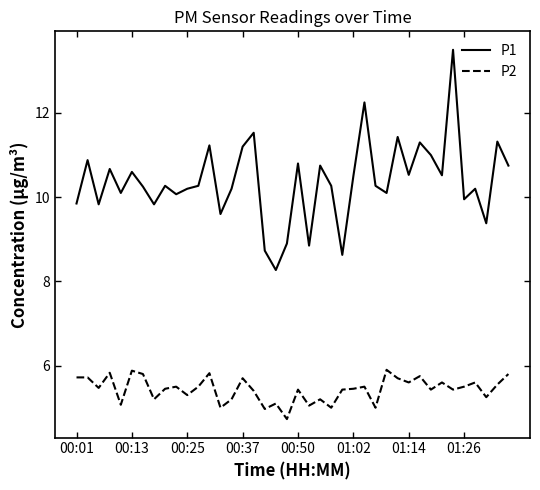

True or false: P1 has more than 1 points higher than both neighbors.

True